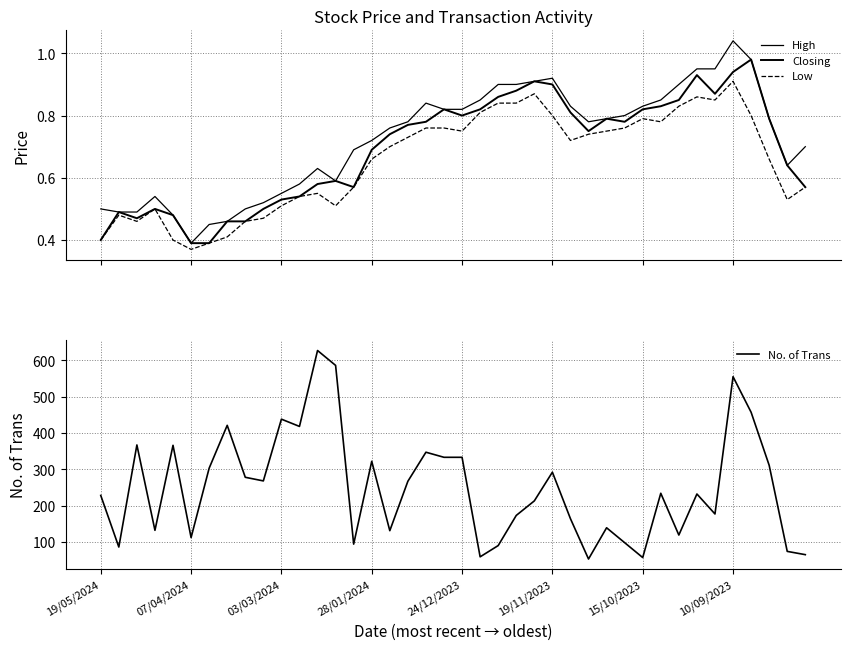

What is the highest value of the Closing series?

1.0